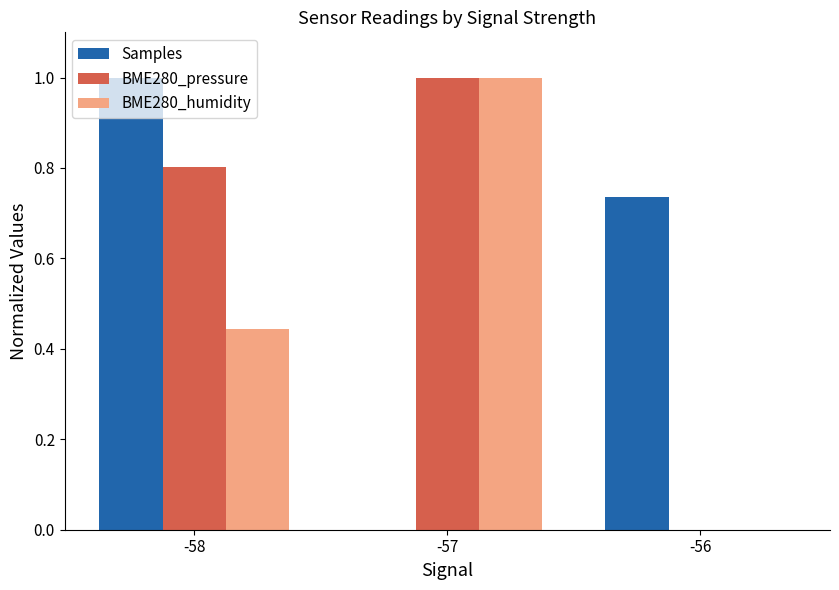

What is the sum of the BME280_pressure values at -57 and -58?

1.8